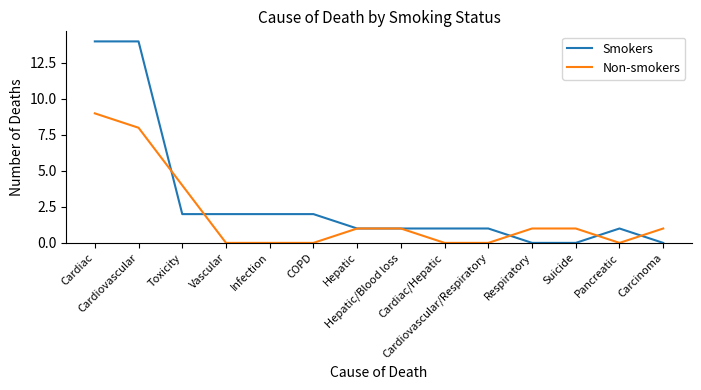

What is the difference between the maximum and second lowest values in the Non-smokers series?

9